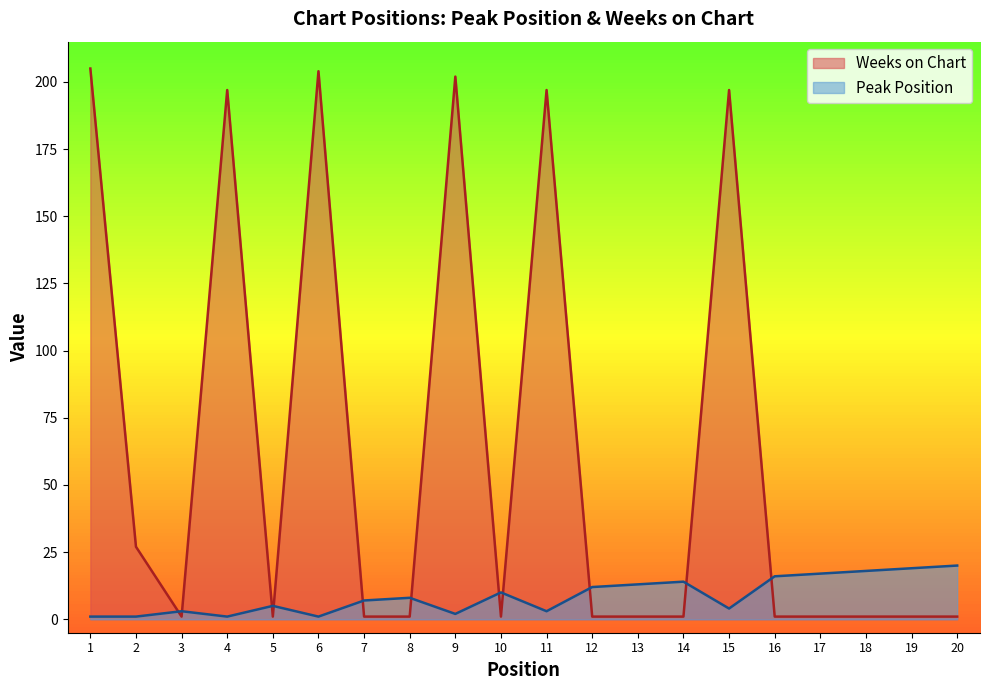

What is the value of the Weeks on Chart point at the 12th from the left?

1